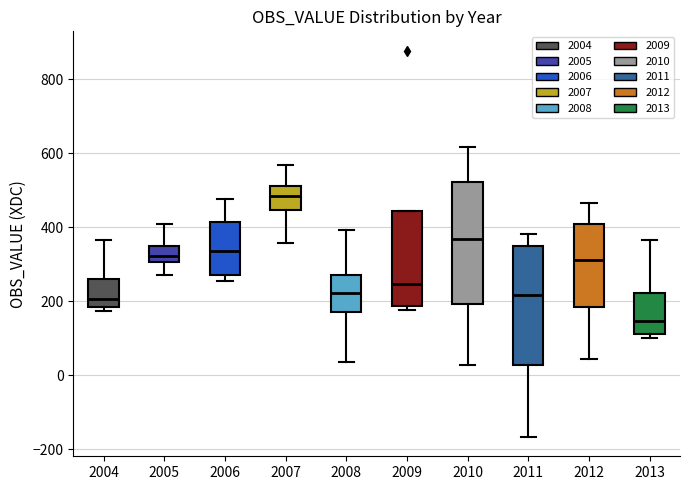

Which box has the lowest median line?

2013